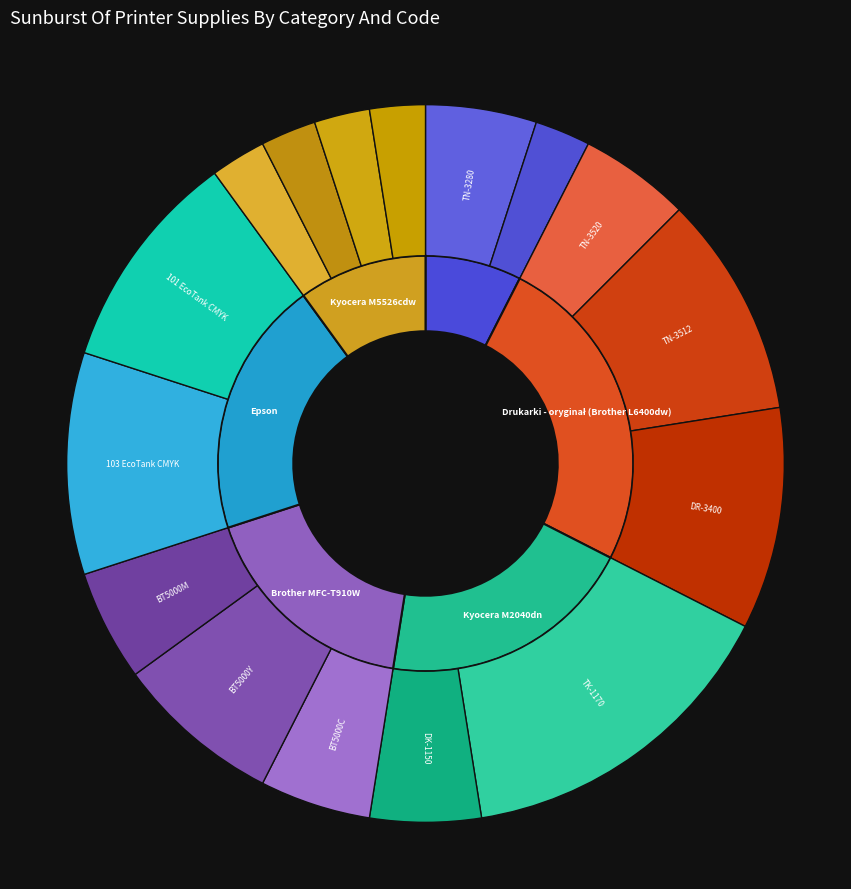

To the nearest percent, what is the difference between the BT5000Y and BT5000C slice percentages?

2%